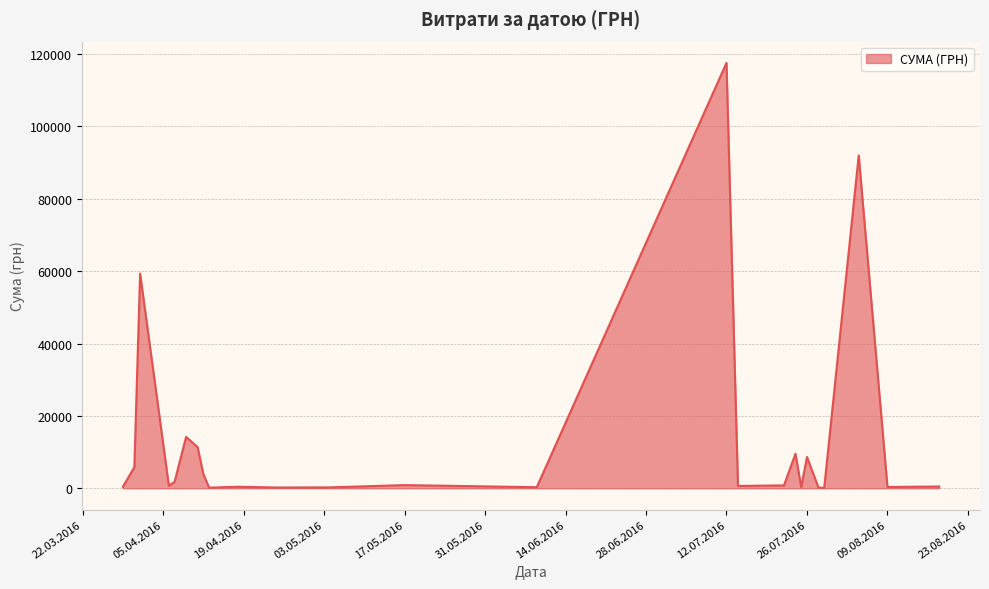

What is the sum of all values?

330564.5